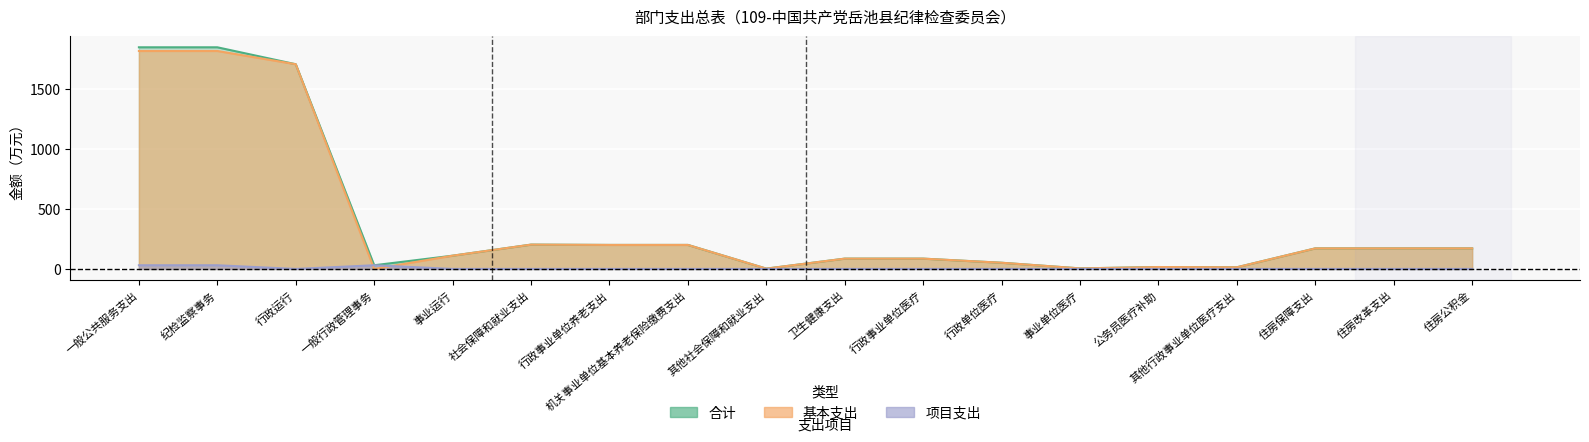

At which label does 基本支出 reach its peak?

一般公共服务支出